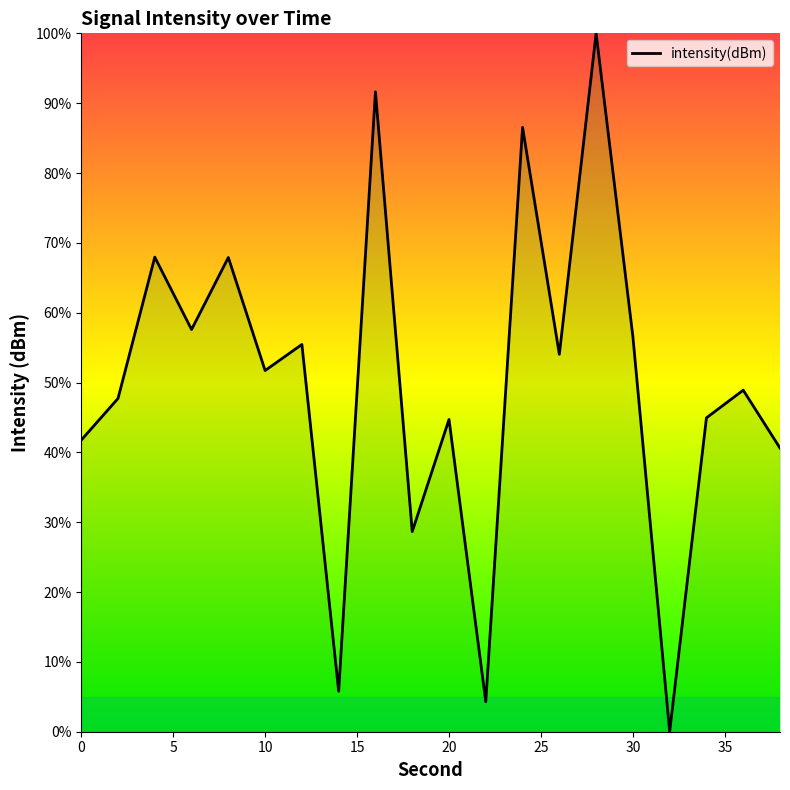

How many interior local peaks (higher than both neighbors) does the data have?

8